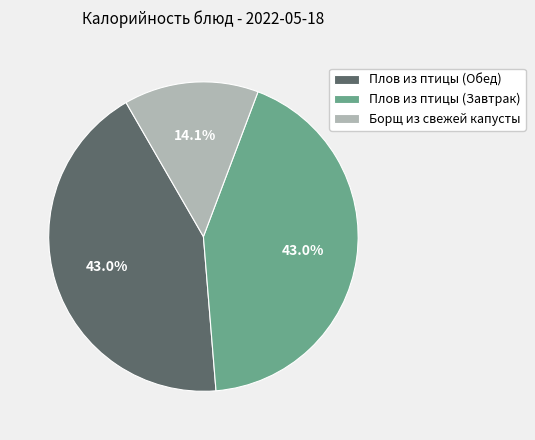

Count the number of slices in the pie.

3